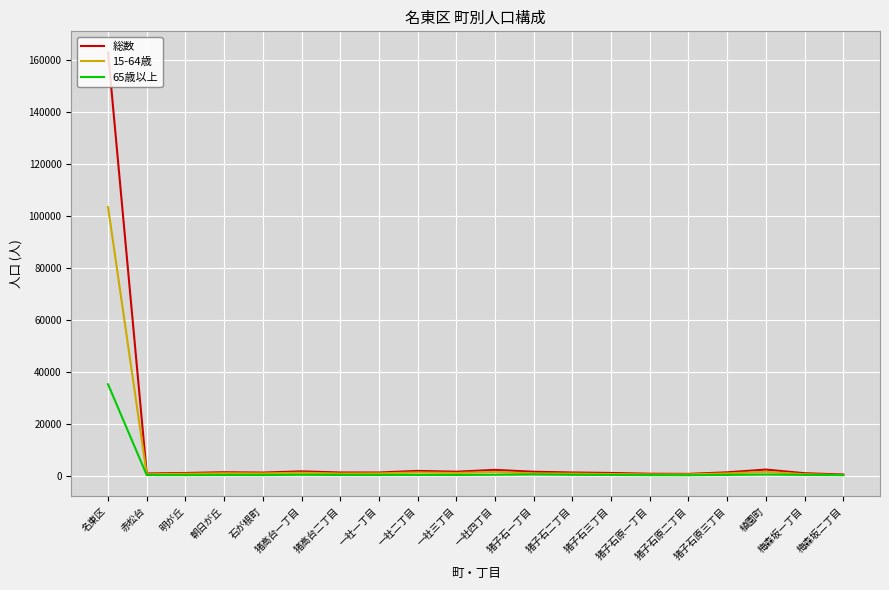

What is the sum of all 15-64歳 values?

118743